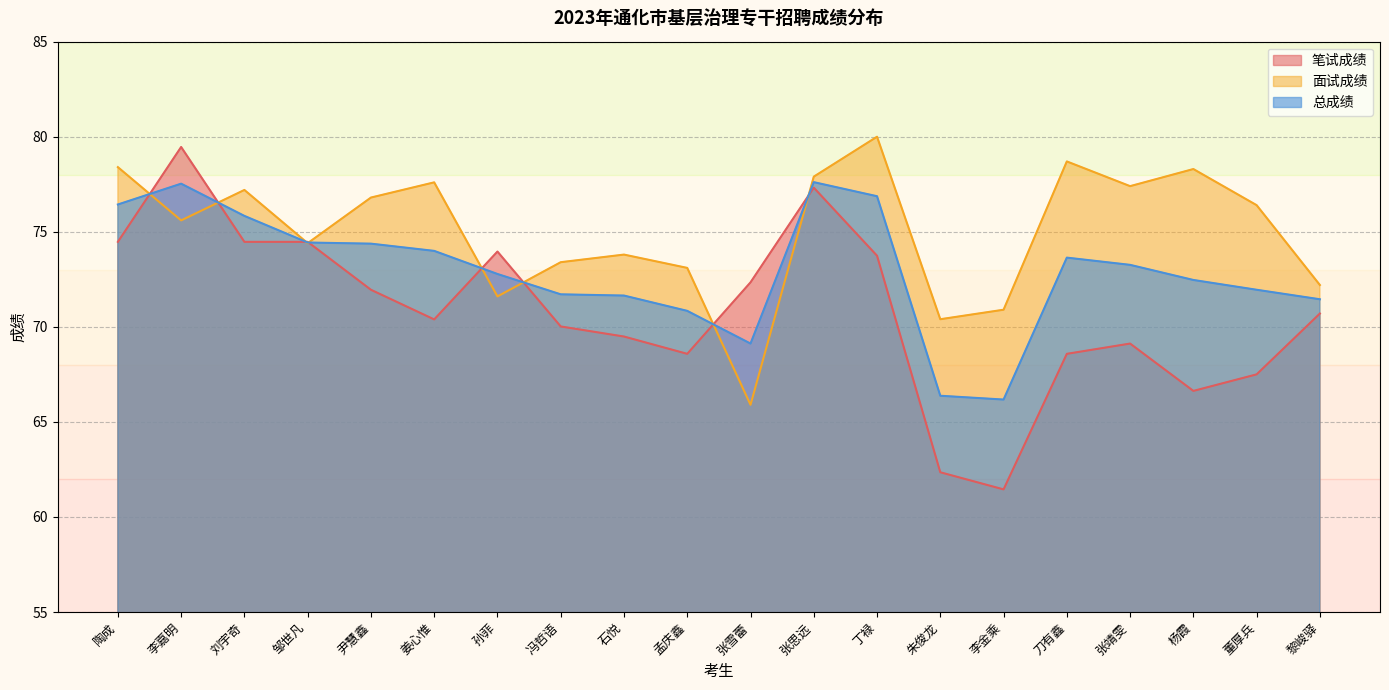

Rank the series at 邹世凡 from highest to lowest value.

笔试成绩, 总成绩, 面试成绩